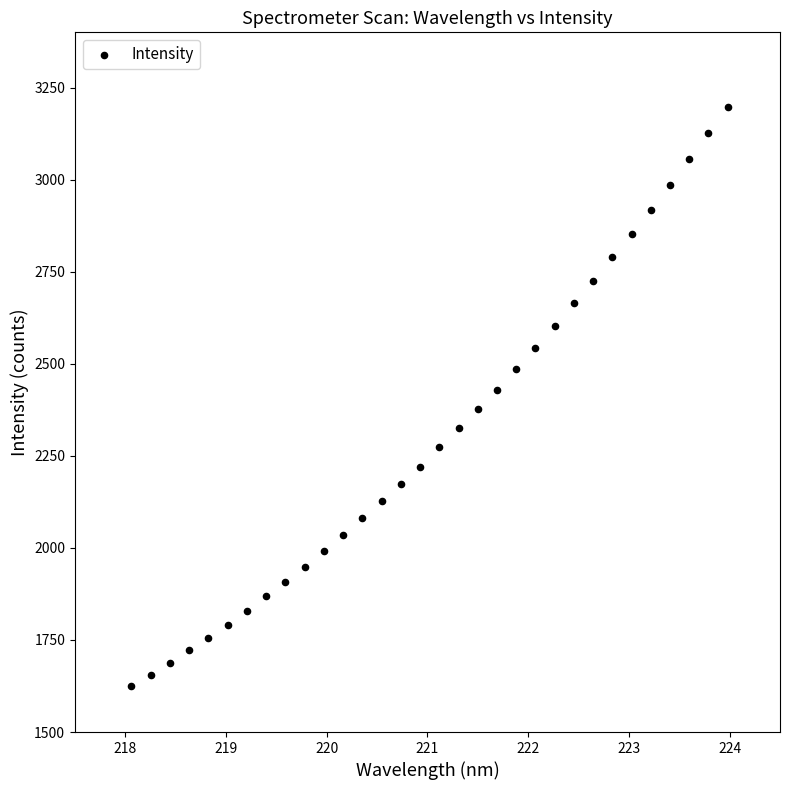

What is the range of Y values (max minus min)?

1573.9